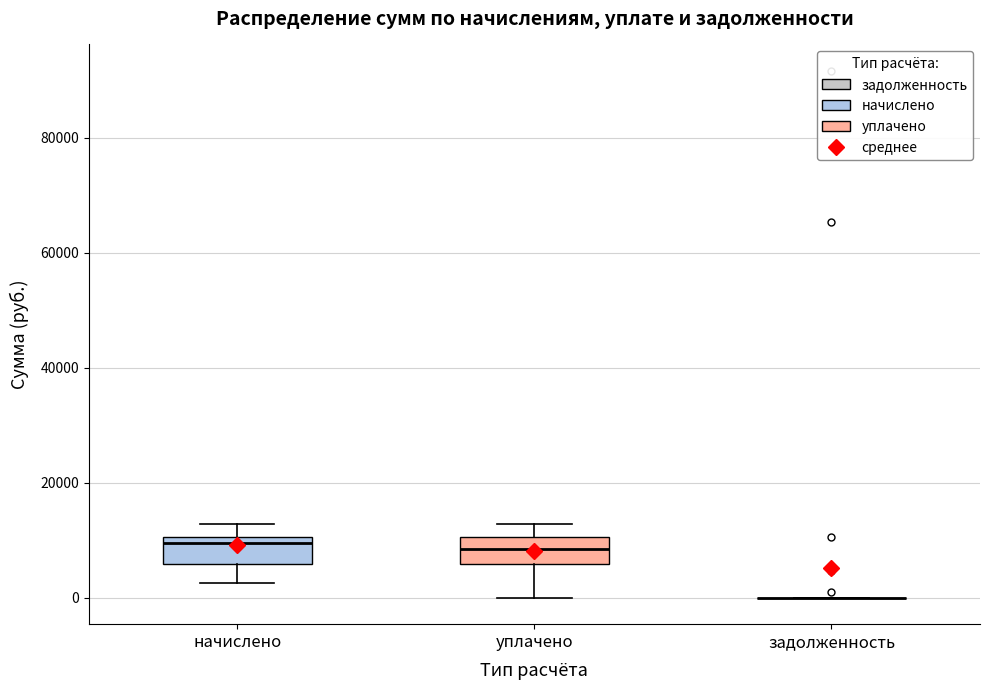

Reading left to right, read every box against the y-axis: the position of its median line, the range the box covers, and the ends of its whiskers. The values are not printed on the chart, so give them approximately, as read against the axis.

начислено: median 10000 (just below the box's upper edge), box 6000 to 10000, whiskers 2000 to 12000
уплачено: median 8000, box 6000 to 10000, whiskers 0 to 12000
задолженность: box collapsed to a line at 0, whiskers 0 to 0